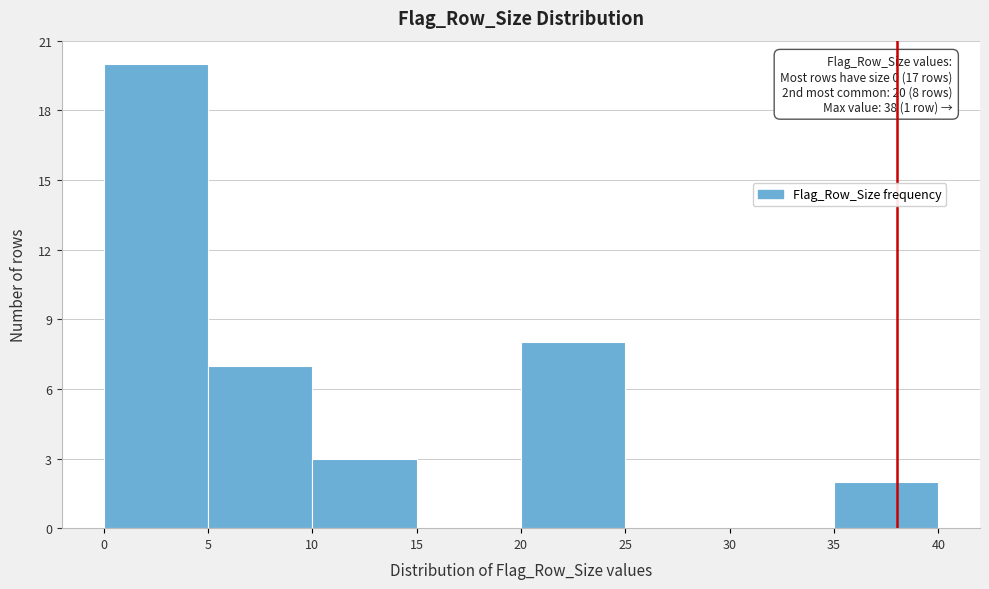

Which range on the x-axis has the tallest bar?

0 to 5